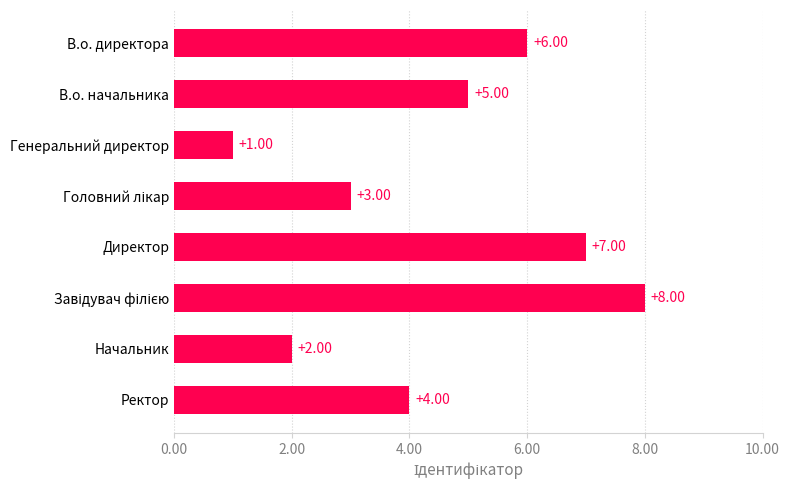

Which label corresponds to the smallest value in the chart?

Генеральний директор